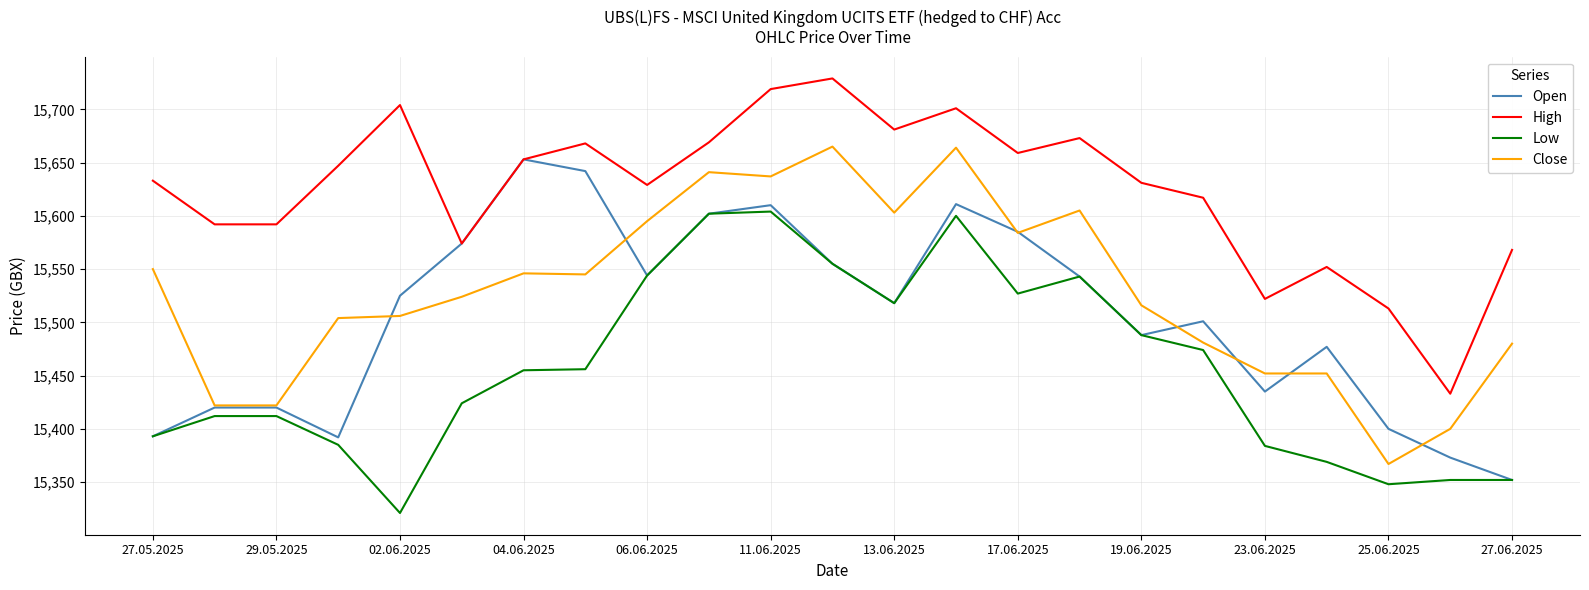

What is the minimum value shown in the chart?

15321